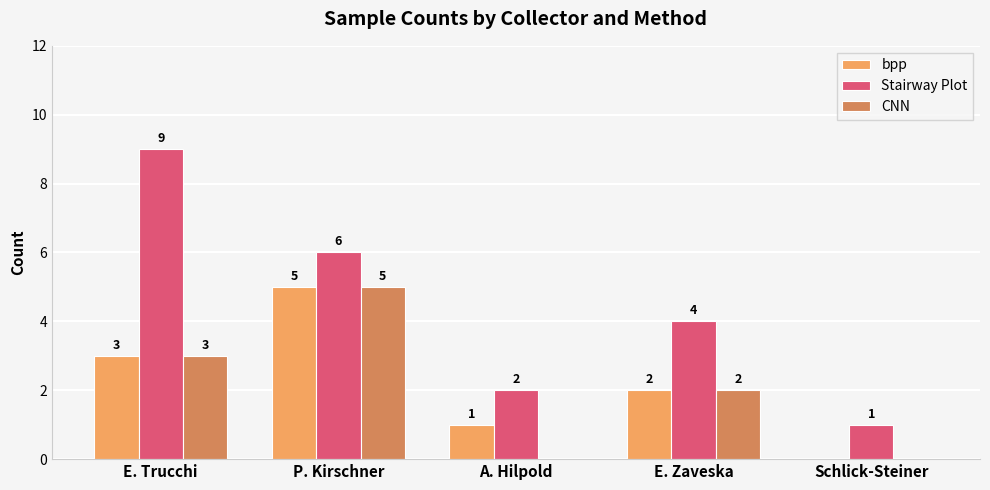

True or false: bpp has a value of 2 at A. Hilpold.

False